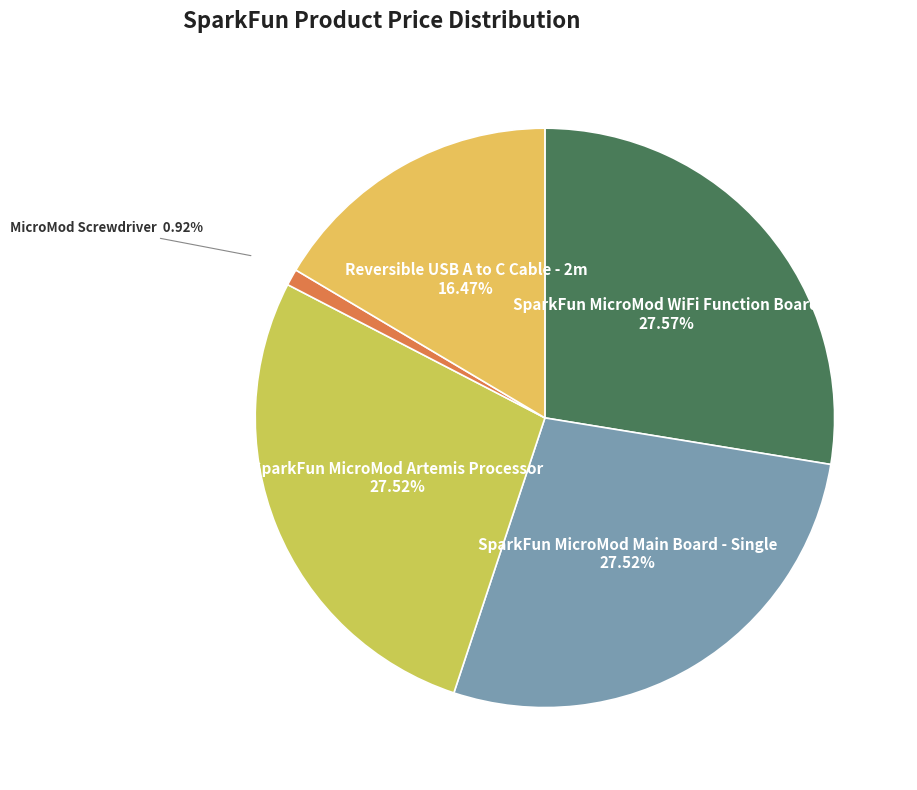

Which category has the smallest portion of the pie?

MicroMod Screwdriver